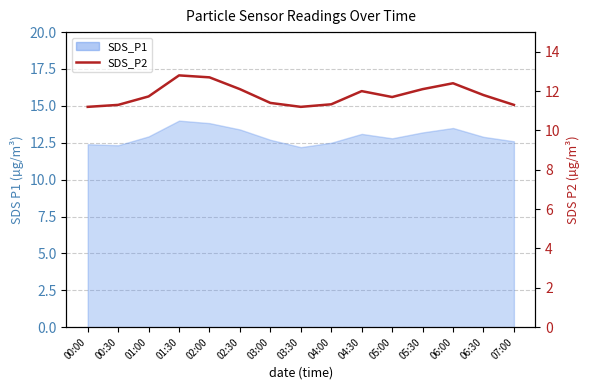

Reading left to right, extract all data points from this chart.

11.2	11.3	11.7	12.8	12.7	12.1	11.4	11.2	11.3	12.0	11.7	12.1	12.4	11.8	11.3